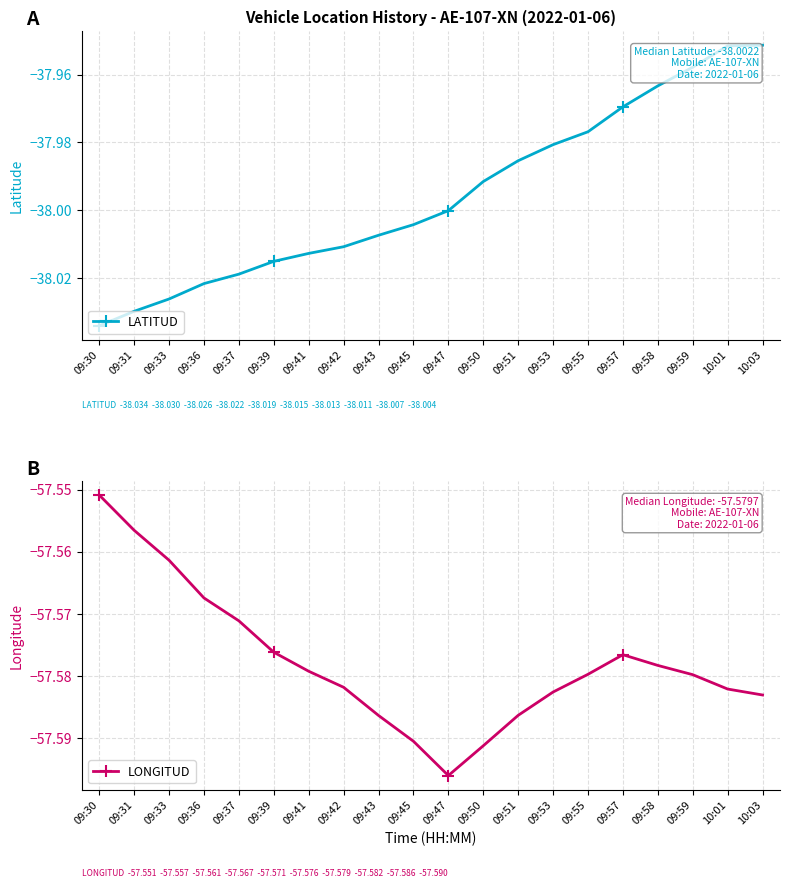

At how many categories does at least one series exceed -53?

20